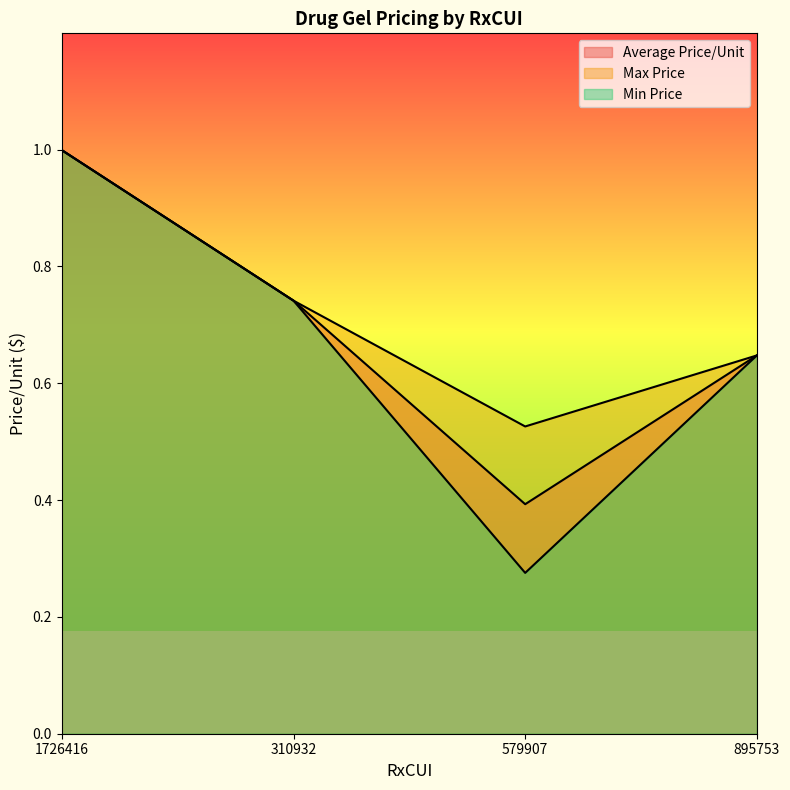

In Min Price, how many points are lower than both neighbors (excluding endpoints)?

1